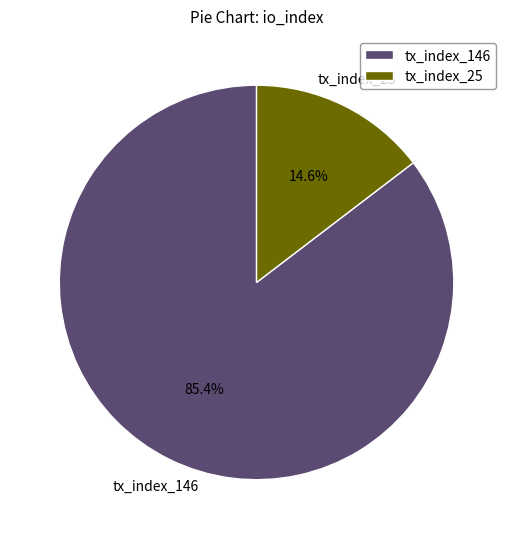

What percentage is the tx_index_146 slice, to the nearest percent?

85%